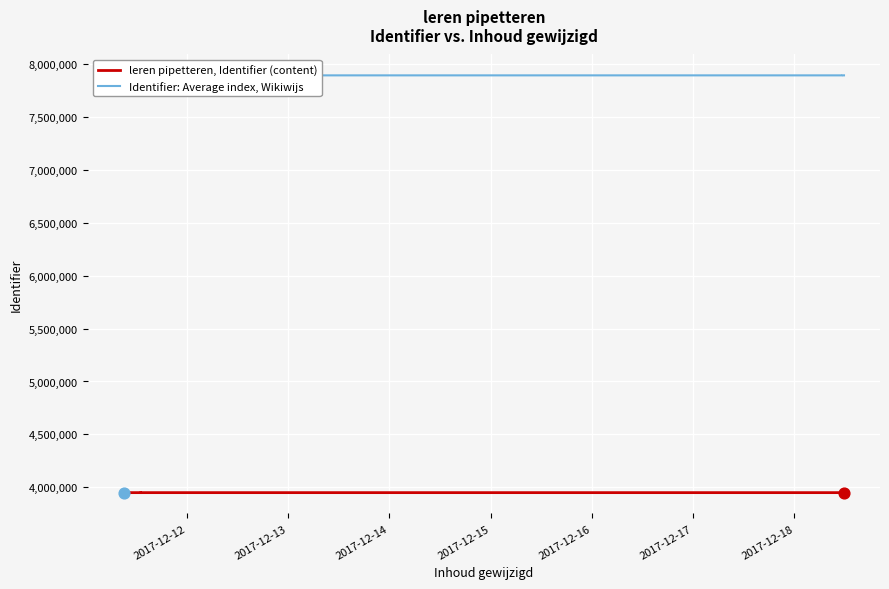

Which series contains the lowest Y value?

leren pipetteren, Identifier (content)